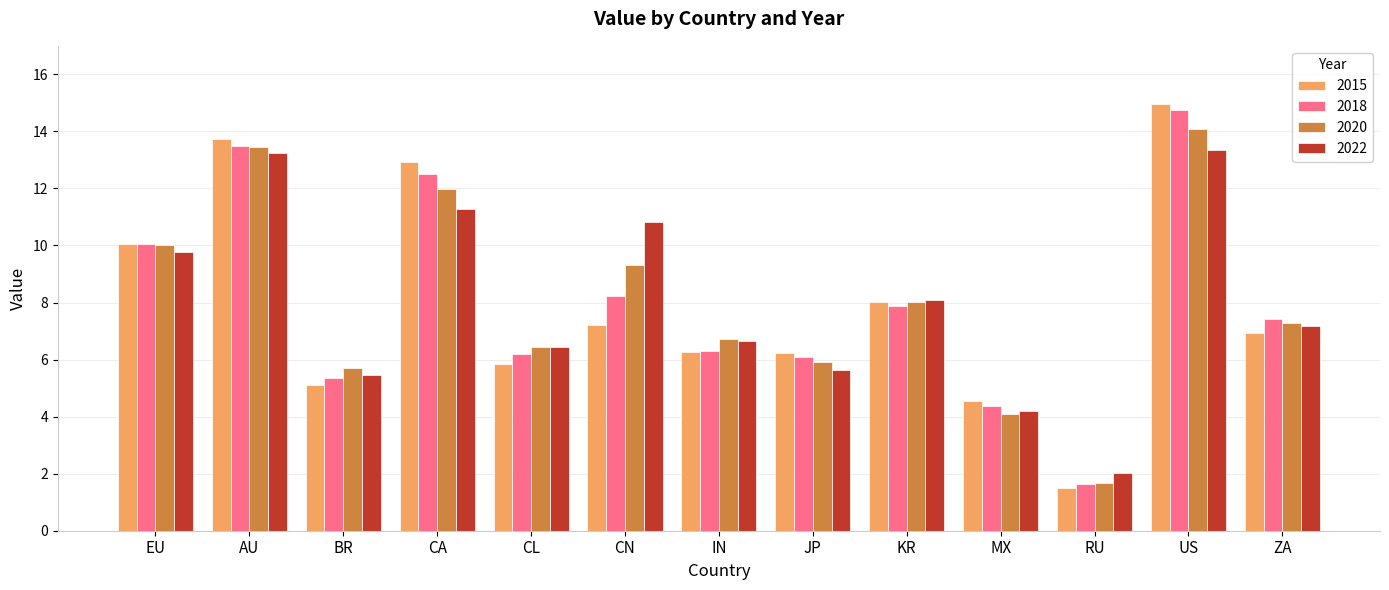

Does the chart contain any negative values?

No